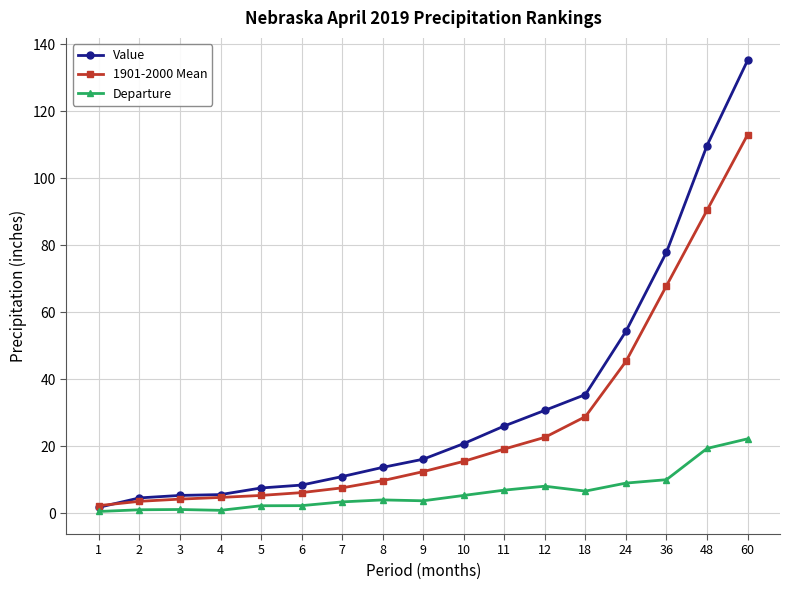

What is the maximum value for Departure?

22.2